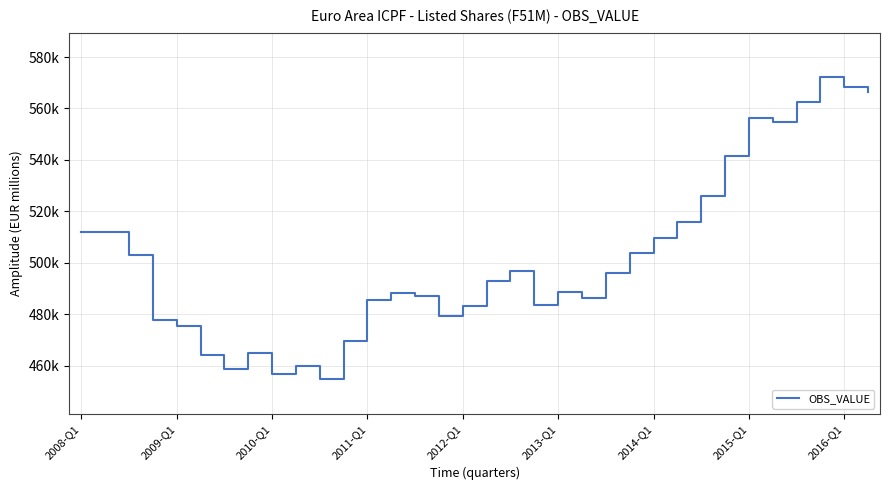

Reading left to right, extract all data points from this chart.

511786.8	512007.1	503115.8	477899.9	475491.4	464100.8	458735.3	464743.4	456513.1	459889.6	454761.6	469363.6	485590.6	488184.6	487015.0	479405.2	483270.2	493058.1	496712.4	483360.5	488791.0	486390.0	495875.5	503919.1	509614.6	515721.5	525768.6	541600.6	556159.5	554818.1	562422.7	572301.9	568419.6	566425.2